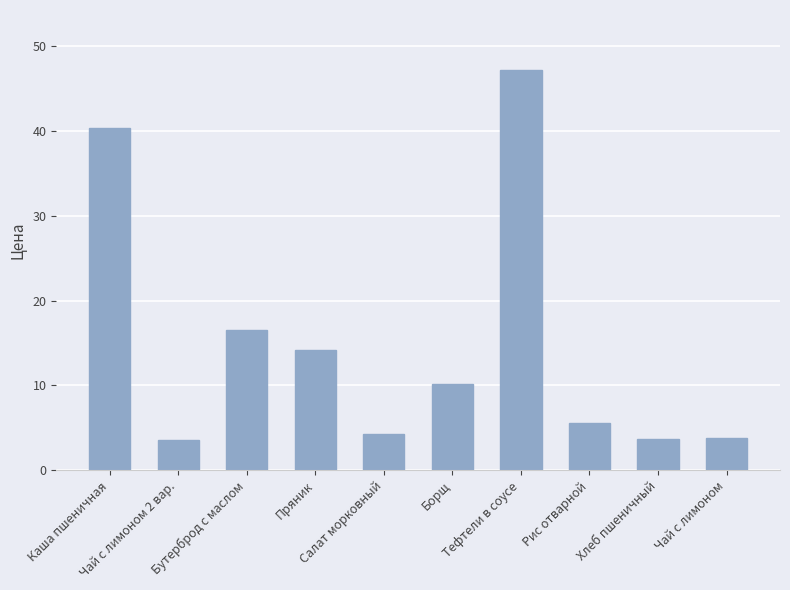

What is the value of the 5th bar from the left?

4.3